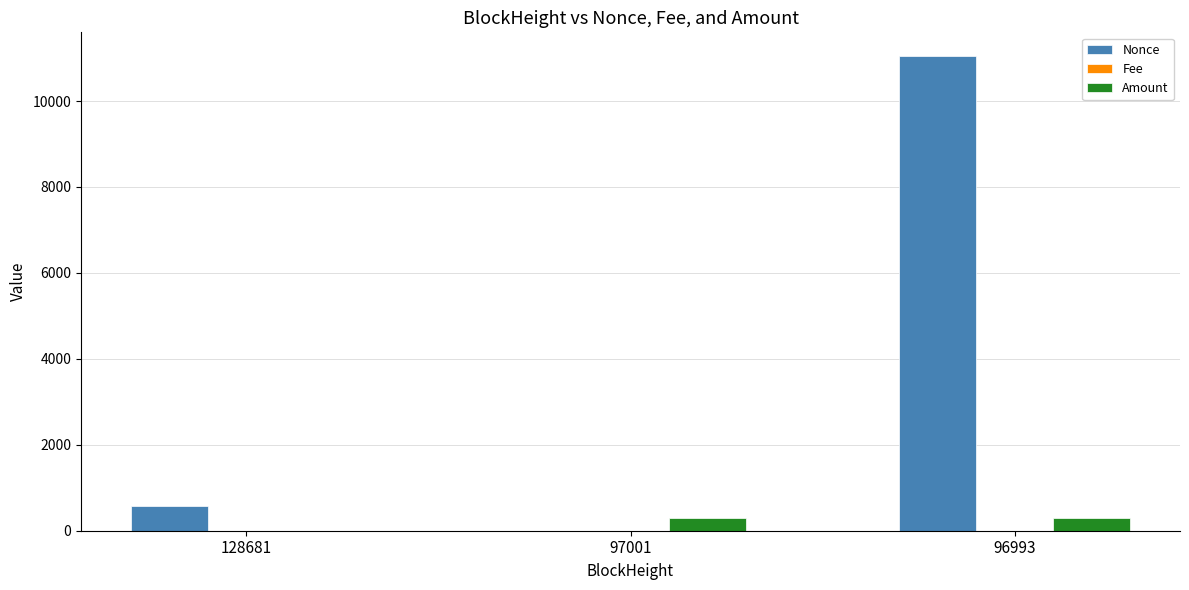

What is the average value of the Nonce series?

3875.0